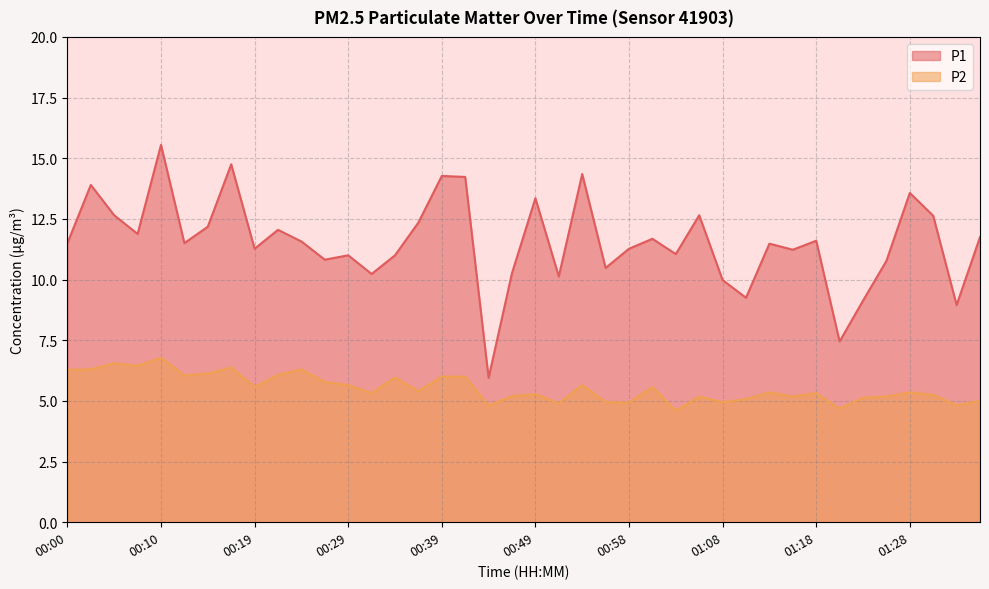

What is the label of the 3rd point from the left?

00:05